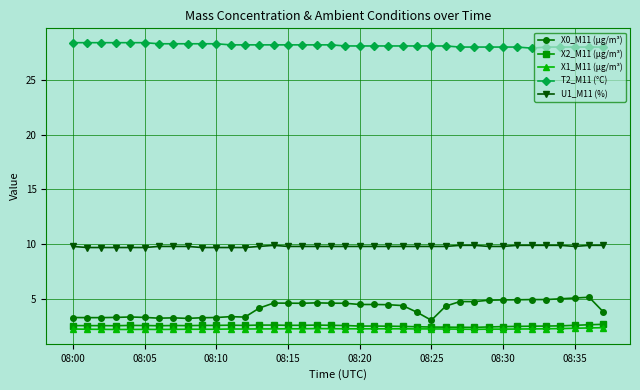

True or false: X1_M11 (μg/m³) has more than 0 points higher than both neighbors.

True